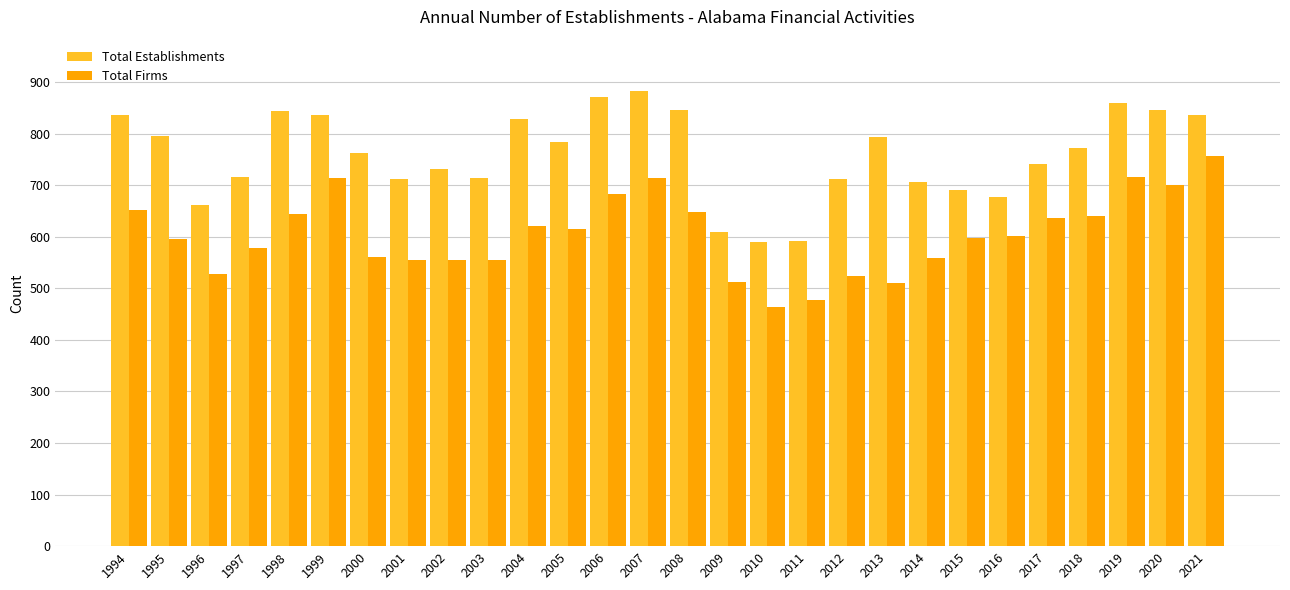

Where is Total Establishments nearest to the value 736?

2017